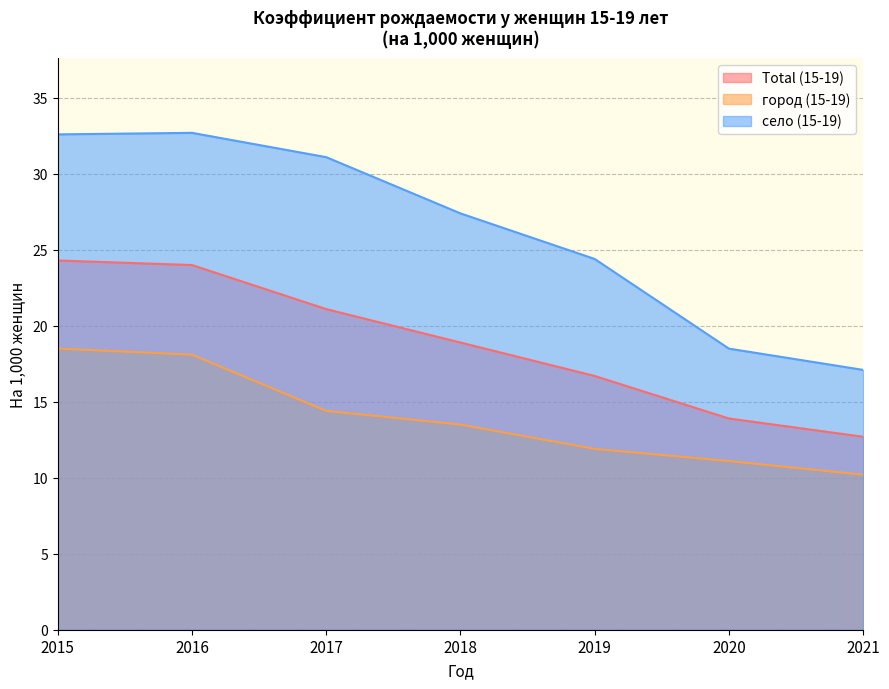

True or false: село (15-19) and Total (15-19) intersect in this chart.

False